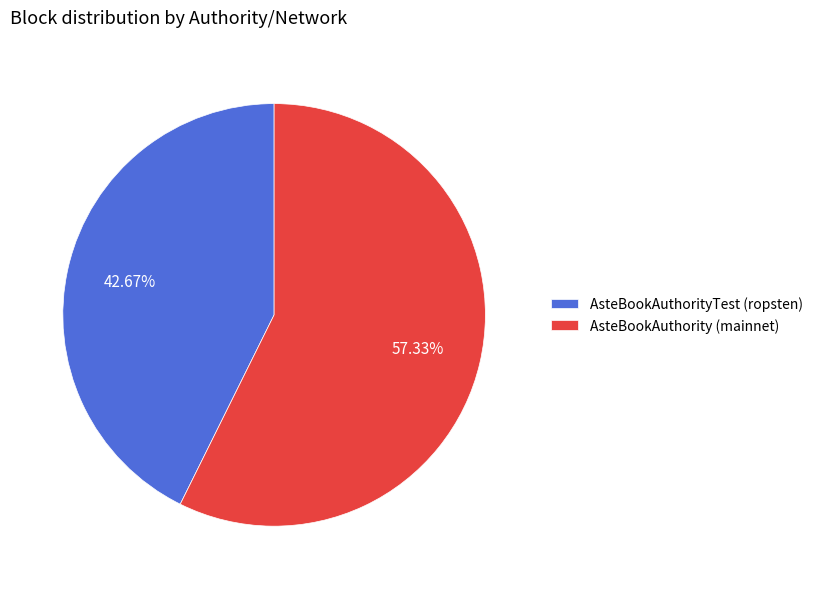

How many slices are in this pie chart?

2